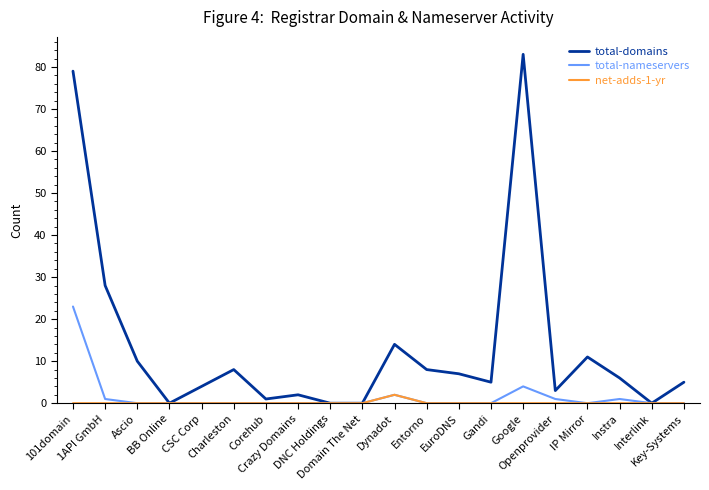

What is the highest value of the total-domains series?

83